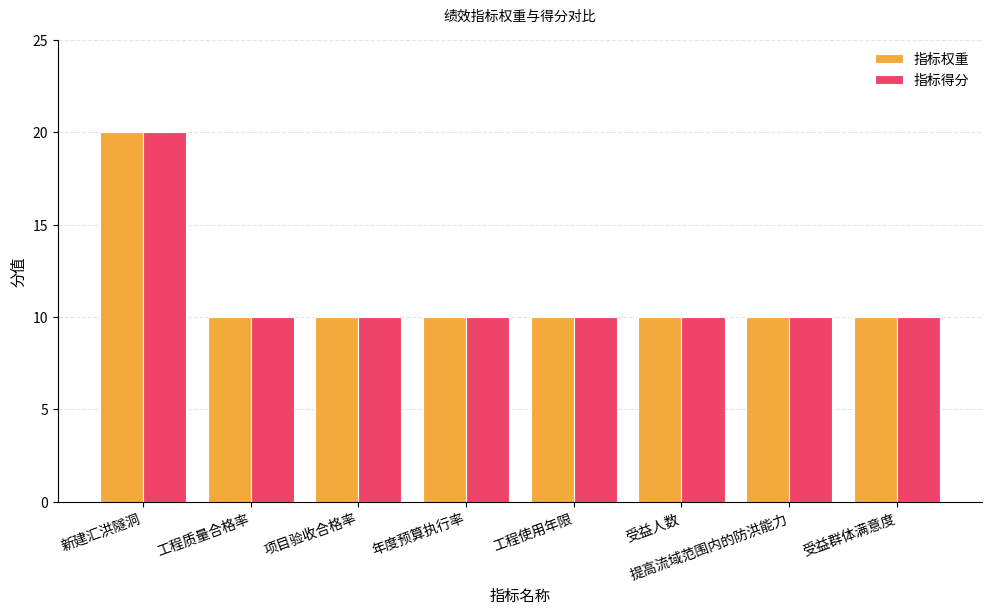

The 指标得分 series shows 4 at 工程使用年限. True or false?

False